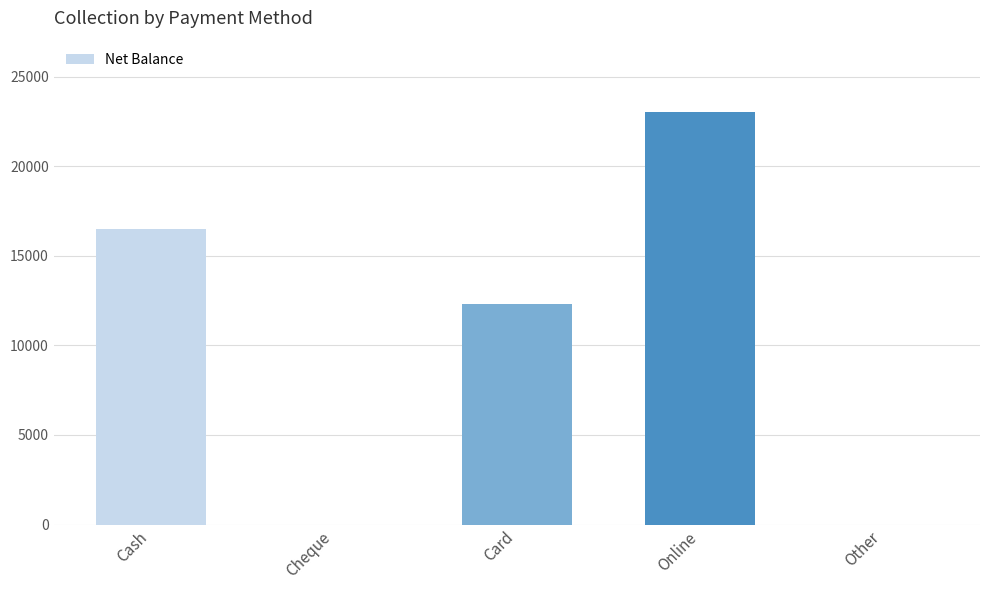

What is the maximum value shown in the chart?

23000